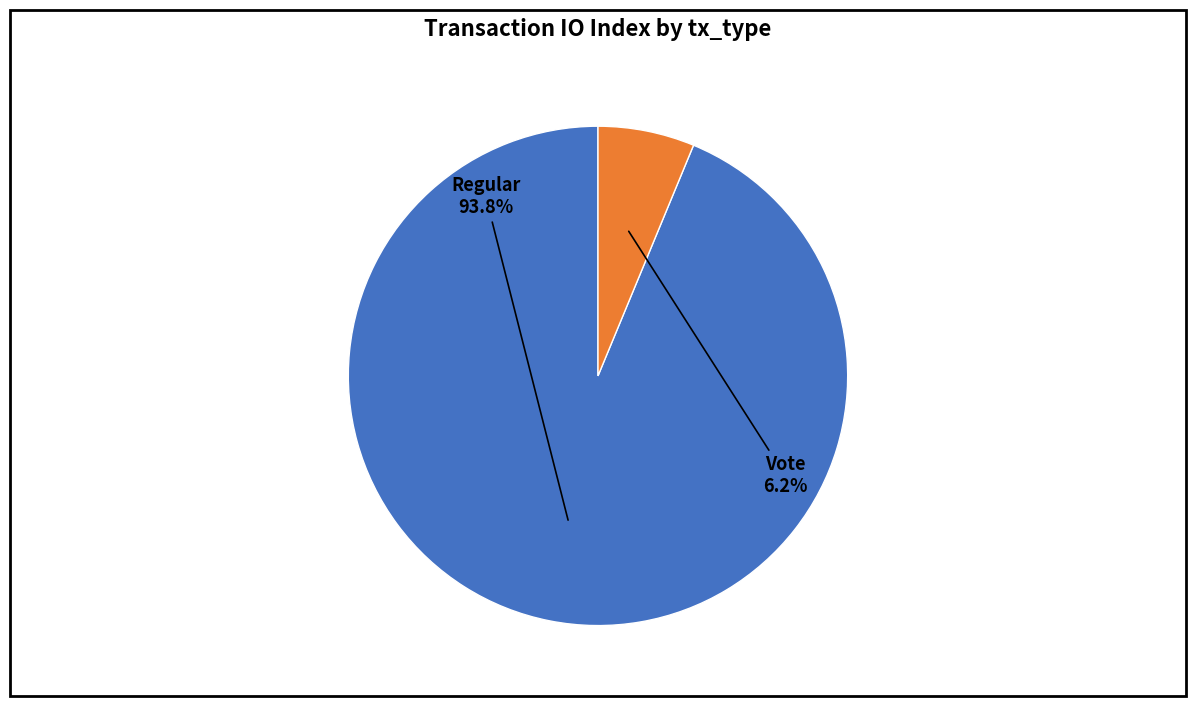

Is there any slice that represents more than half of the pie?

Yes